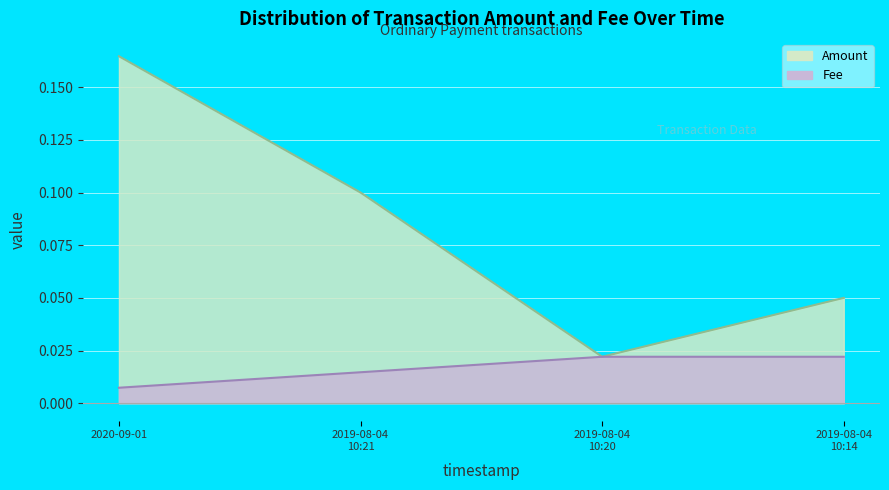

List the series in order of their peak value, lowest first.

Fee, Amount